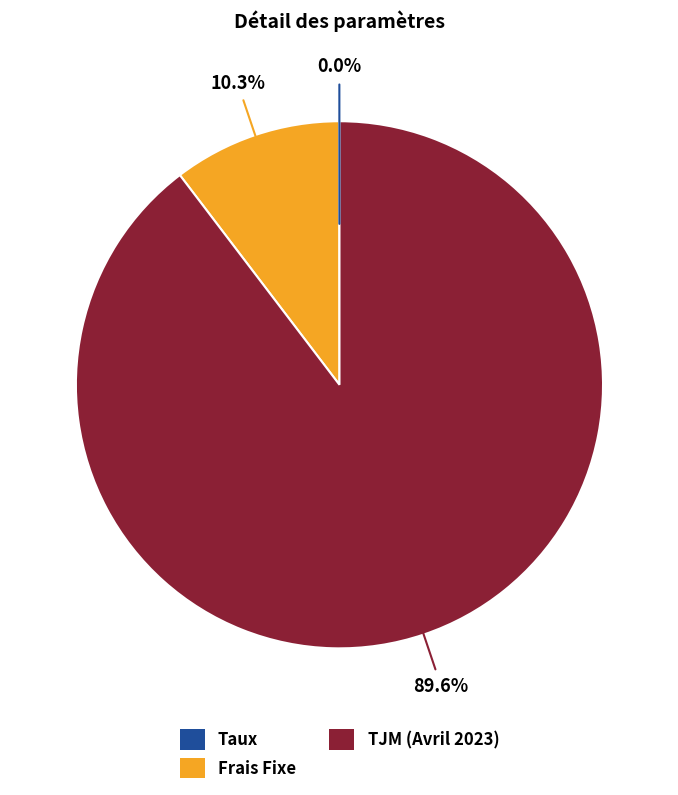

What is the largest slice in the pie chart?

TJM (Avril 2023)